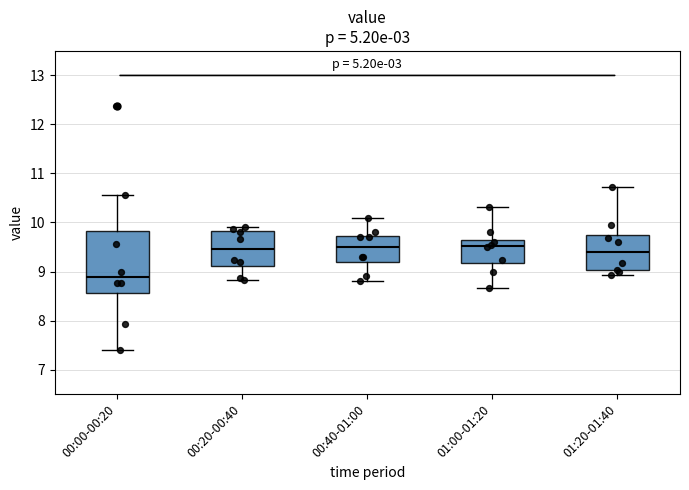

Reading left to right, transcribe this box plot: for each box, give where its median line is, the range the box spans, and where its two whiskers end, as read against the y-axis. The values are not printed on the chart, so give them approximately, as read against the axis.

00:00-00:20: median 8.9, box 8.6 to 9.8, whiskers 7.4 to 10.6
00:20-00:40: median 9.5, box 9.1 to 9.8, whiskers 8.8 to 9.9
00:40-01:00: median 9.5, box 9.2 to 9.7, whiskers 8.8 to 10.1
01:00-01:20: median 9.5, box 9.2 to 9.7, whiskers 8.7 to 10.3
01:20-01:40: median 9.4, box 9.0 to 9.7, whiskers 8.9 to 10.7